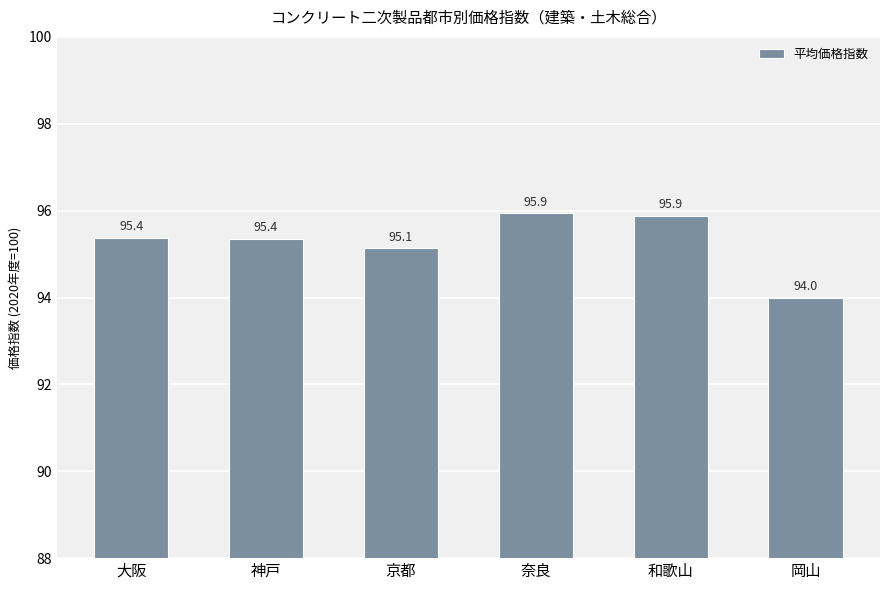

What is the maximum value shown in the chart?

95.9